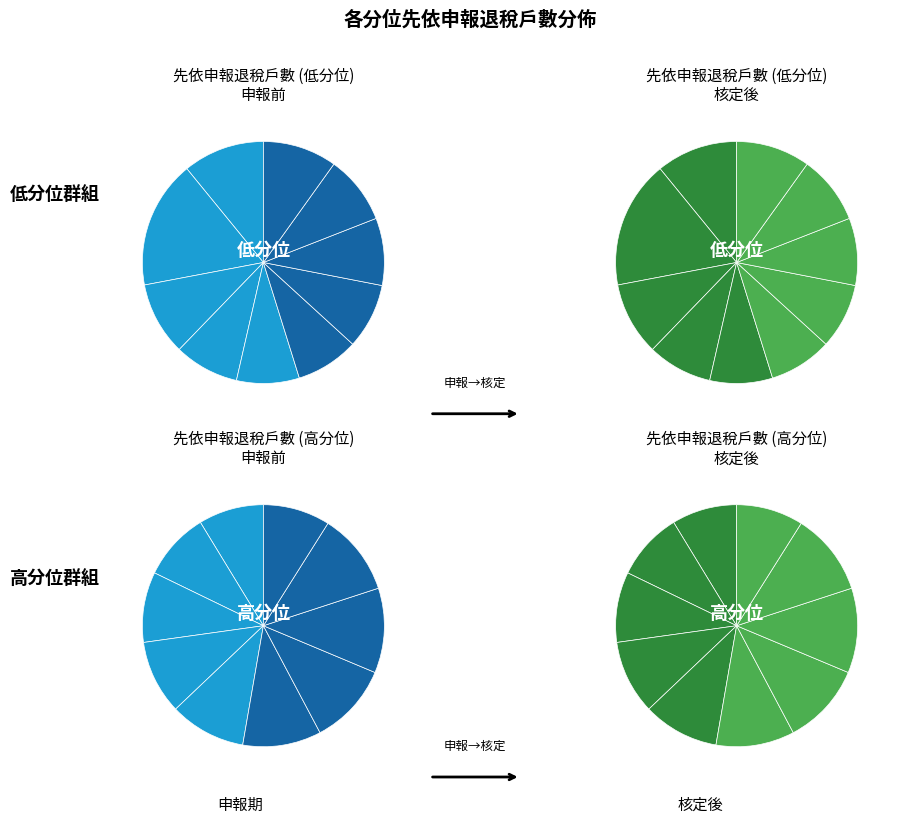

Rank the categories by value from highest to lowest.

第2分位, 第18分位, 第19分位, 第17分位, 第16分位, 第15分位, 第14分位, 第13分位, 第12分位, 第1分位, 第20分位, 第11分位, 第10分位, 第3分位, 第9分位, 第8分位, 第7分位, 第4分位, 第6分位, 第5分位